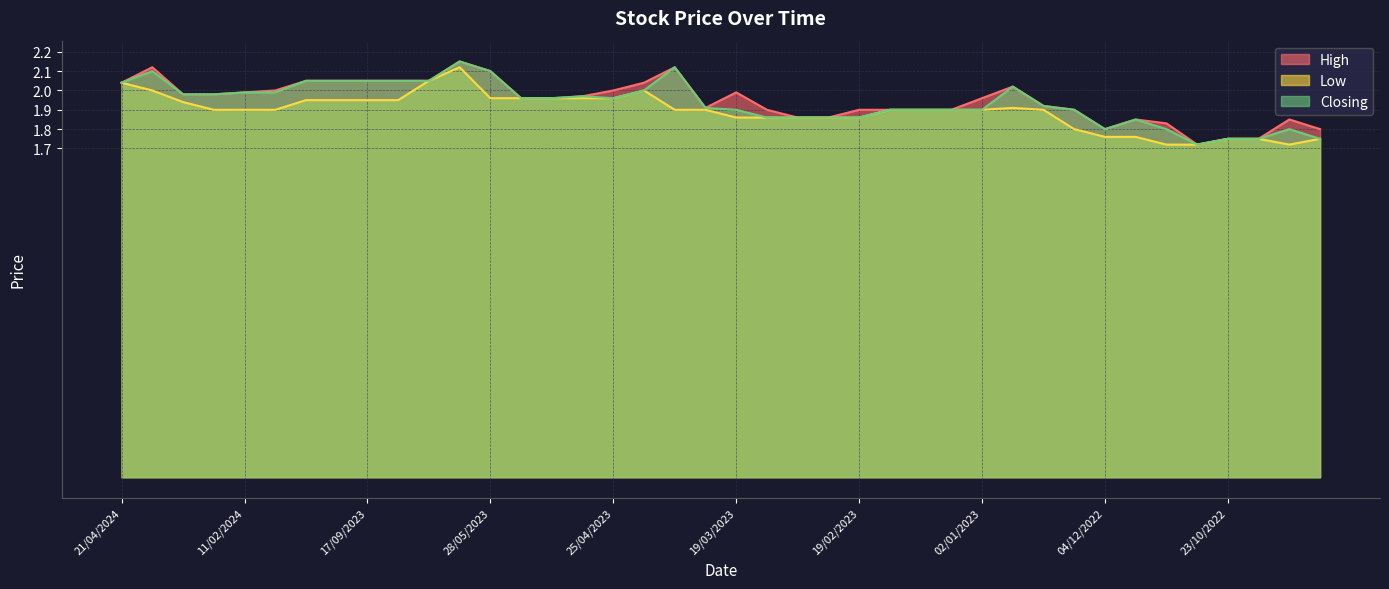

Which label corresponds to the smallest value in the chart?

30/10/2022